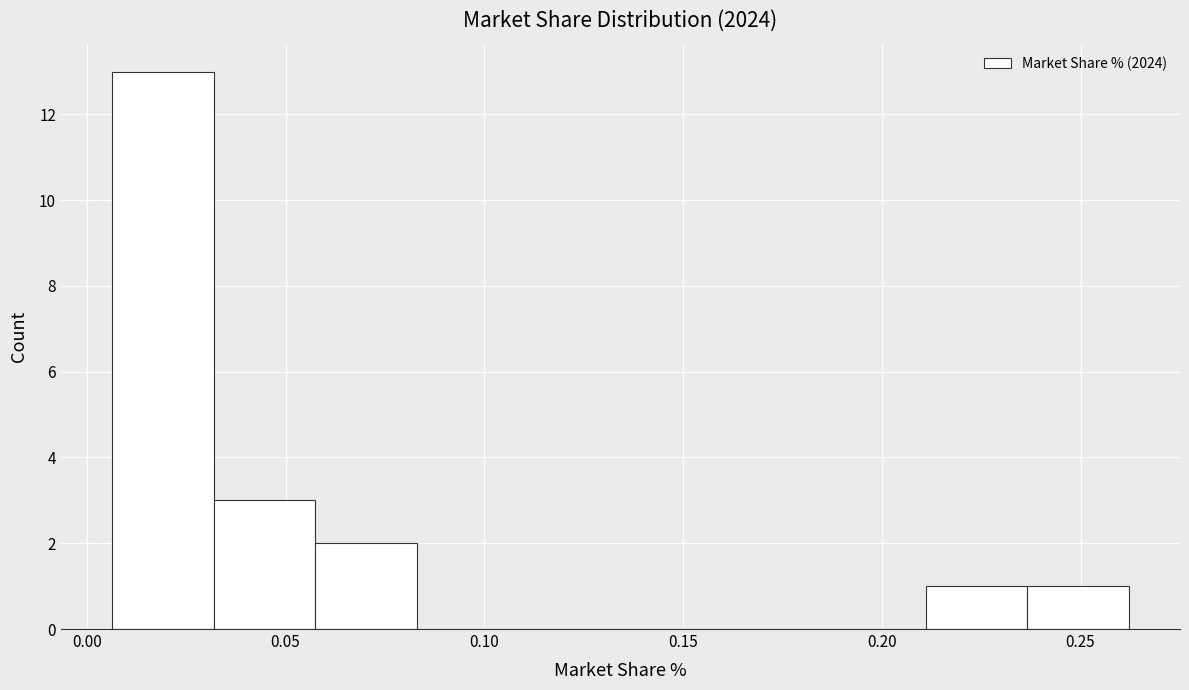

Reading left to right, transcribe this chart: for each bar, give the range it covers on the x-axis and its height. Neither the bar edges nor the heights are printed on the chart, so give them approximately, as read against the axes.

0.005 to 0.030: 13
0.030 to 0.055: 3
0.055 to 0.085: 2
0.085 to 0.110: 0
0.110 to 0.135: 0
0.135 to 0.160: 0
0.160 to 0.185: 0
0.185 to 0.210: 0
0.210 to 0.235: 1
0.235 to 0.260: 1